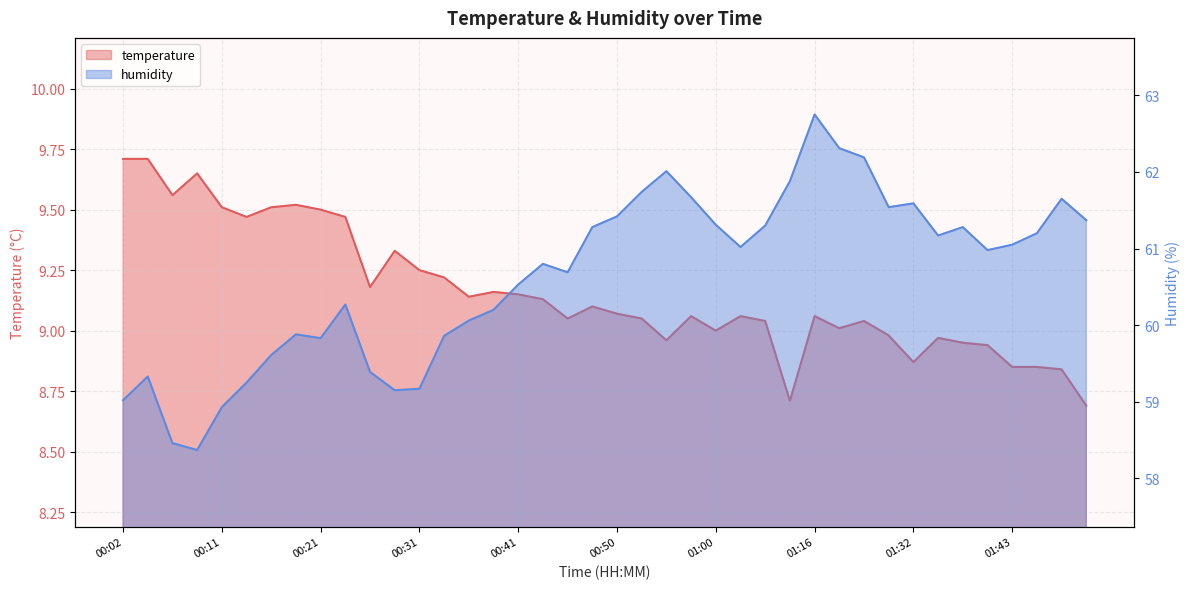

Reading right to left, list all the values displayed in this chart.

temperature: 8.7	8.8	8.8	8.8	8.9	8.9	9.0	8.9	9.0	9.0	9.0	9.1	8.7	9.0	9.1	9.0	9.1	9.0	9.1	9.1	9.1	9.1	9.1	9.2	9.2	9.1	9.2	9.2	9.3	9.2	9.5	9.5	9.5	9.5	9.5	9.5	9.7	9.6	9.7	9.7
humidity: 61.4	61.6	61.2	61.0	61.0	61.3	61.2	61.6	61.5	62.2	62.3	62.8	61.9	61.3	61.0	61.3	61.7	62.0	61.7	61.4	61.3	60.7	60.8	60.5	60.2	60.1	59.9	59.2	59.1	59.4	60.3	59.8	59.9	59.6	59.2	58.9	58.4	58.5	59.3	59.0